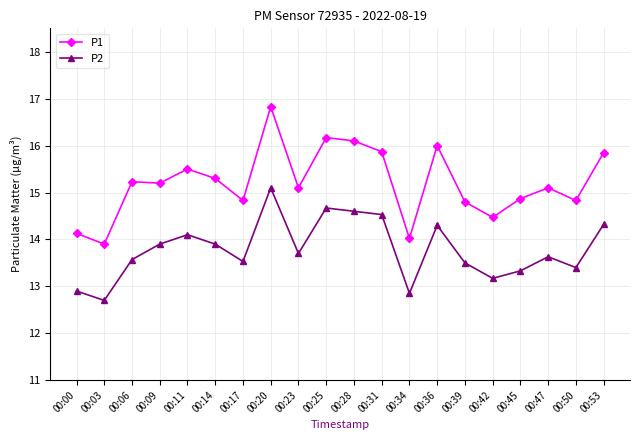

Is it true that P1 equals 6.5 at 00:36?

False